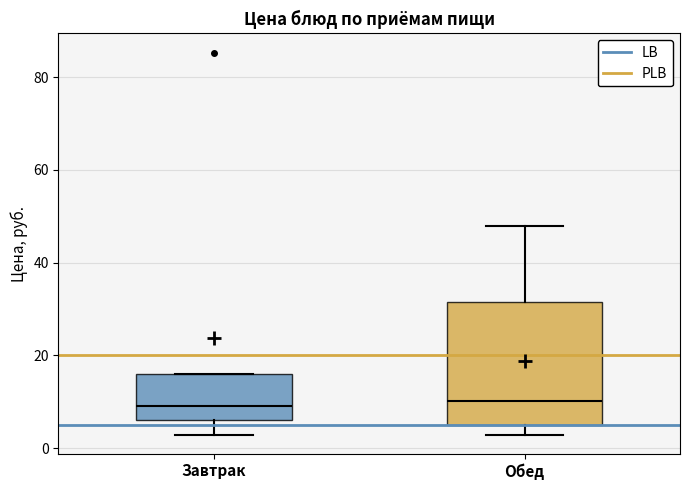

Comparing the boxes themselves (not the whiskers), which one is the tallest?

Обед